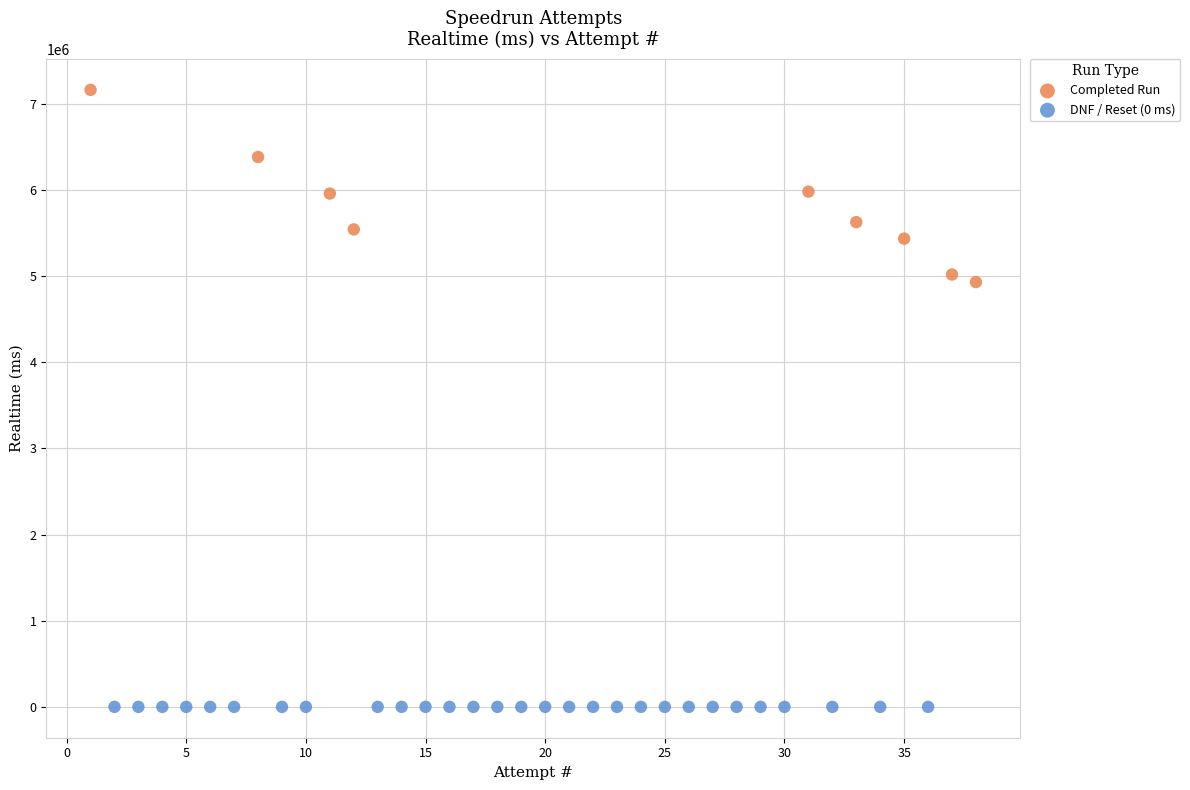

Which series contains the lowest Y value?

DNF / Reset (0 ms)